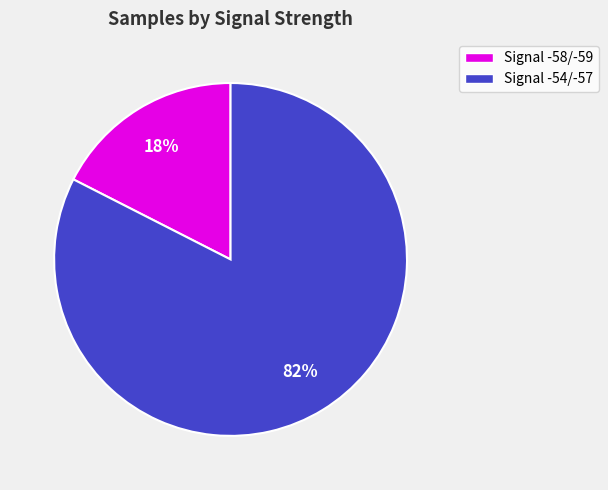

How many slices are in this pie chart?

2